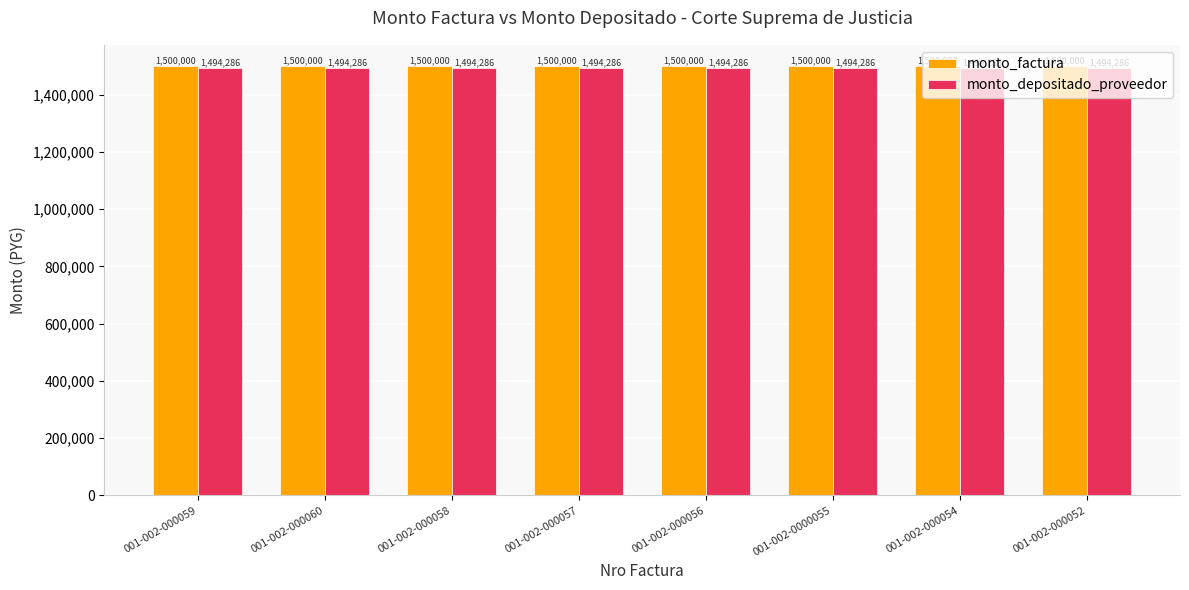

How many bars are there in each group?

2